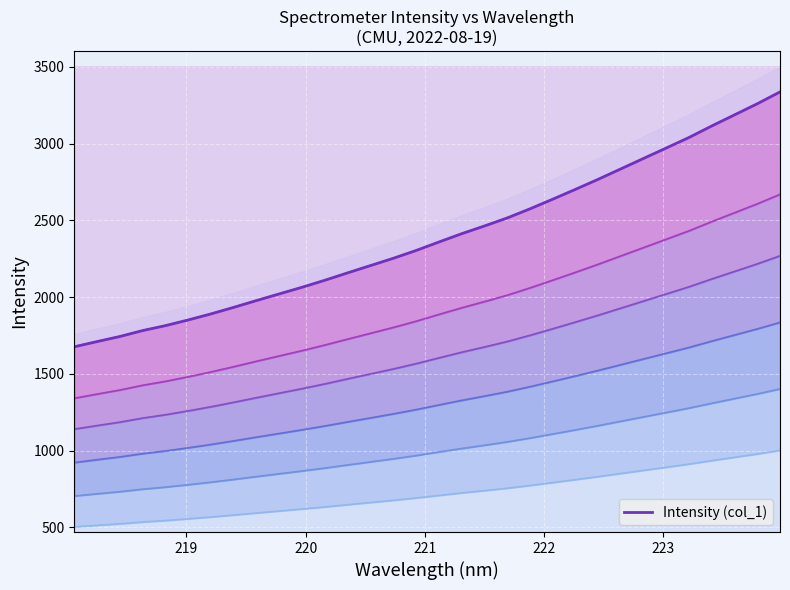

How many series are shown in this chart?

1